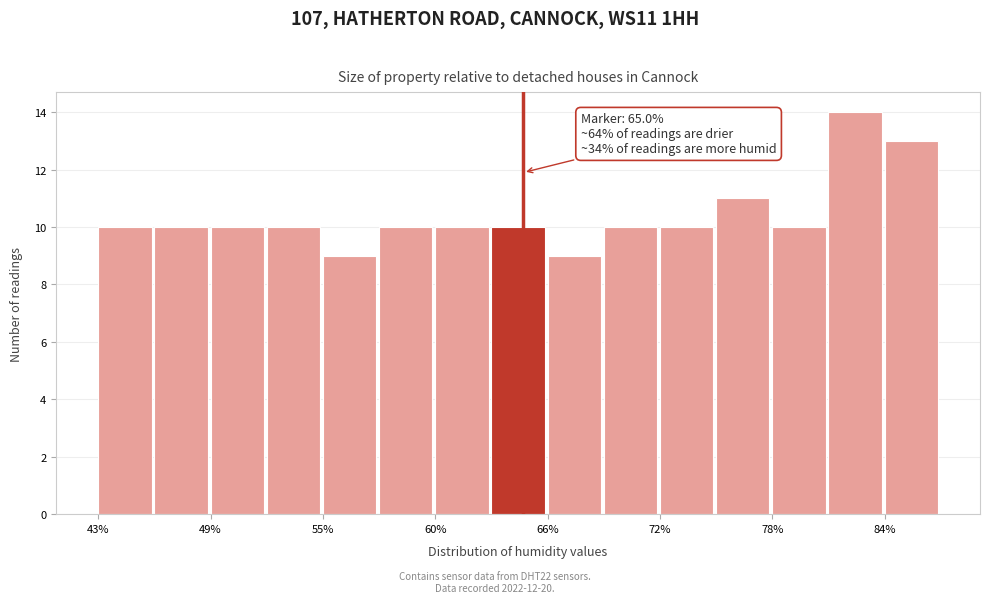

Around what value on the x-axis is the tallest bar? Give the approximate position of its centre, as read against the axis.

82